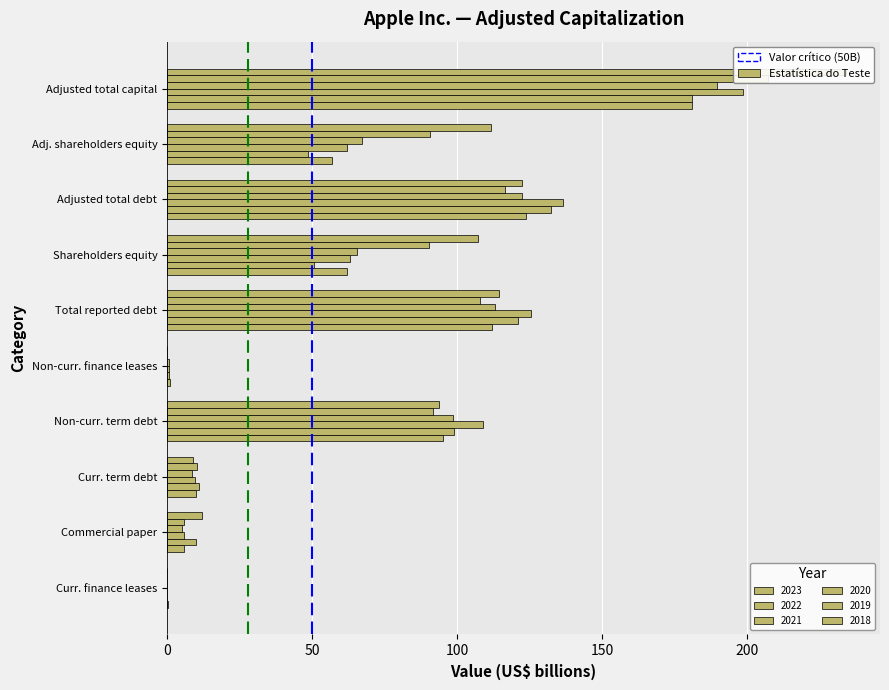

How many series are shown in this chart?

6